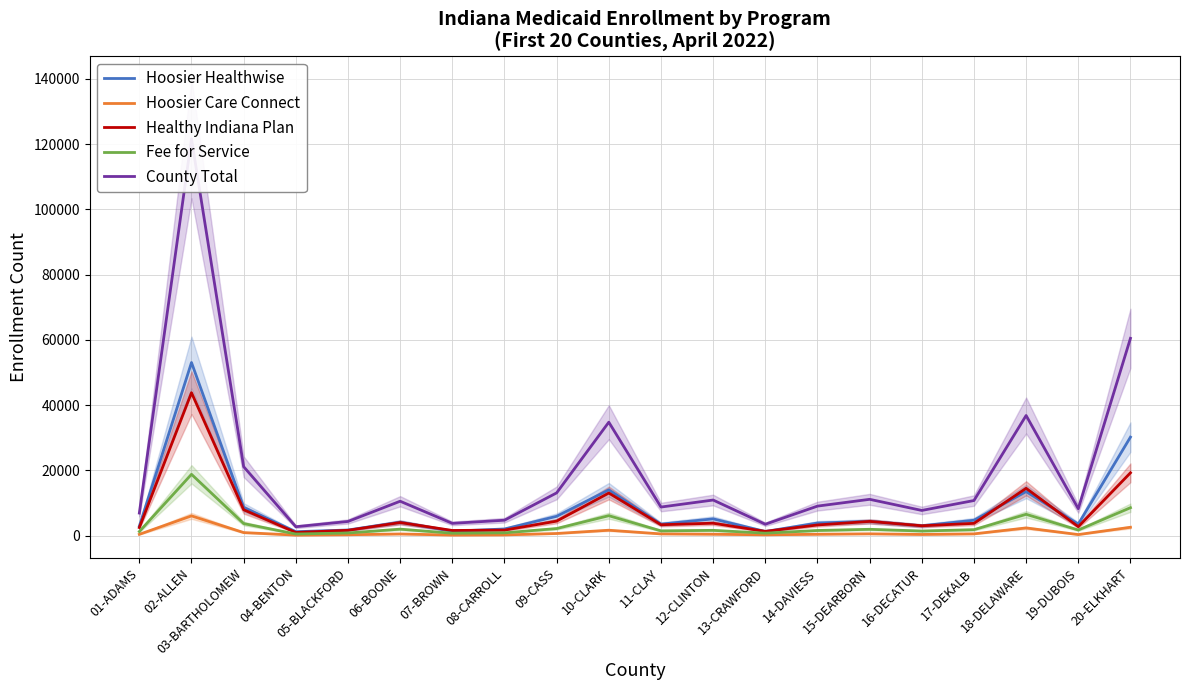

Between 03-BARTHOLOMEW and 14-DAVIESS, which is larger?

03-BARTHOLOMEW